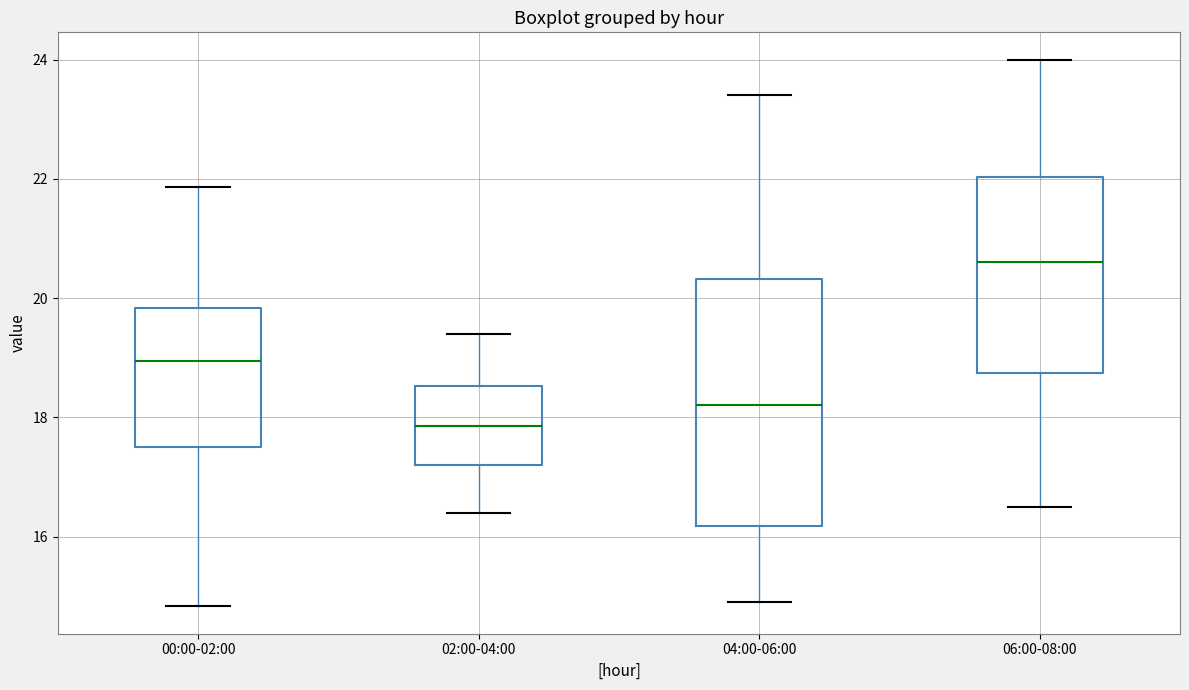

Reading left to right, transcribe this box plot: for each box, give where its median line is, the range the box spans, and where its two whiskers end, as read against the y-axis. The values are not printed on the chart, so give them approximately, as read against the axis.

00:00-02:00: median 19.0, box 17.4 to 19.8, whiskers 14.8 to 21.8
02:00-04:00: median 17.8, box 17.2 to 18.6, whiskers 16.4 to 19.4
04:00-06:00: median 18.2, box 16.2 to 20.4, whiskers 15.0 to 23.4
06:00-08:00: median 20.6, box 18.8 to 22.0, whiskers 16.6 to 24.0